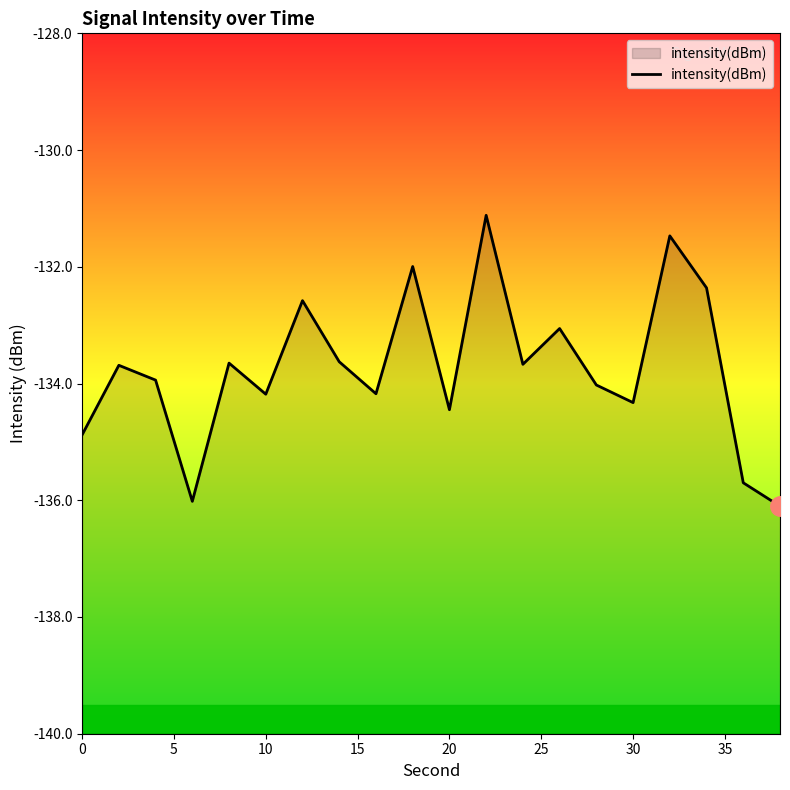

The value at 20 is -134.4. True or false?

True